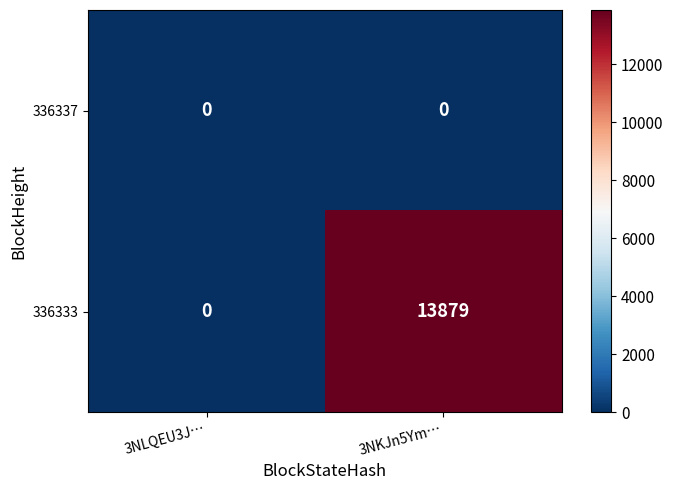

Which series has the largest range (max minus min)?

336333